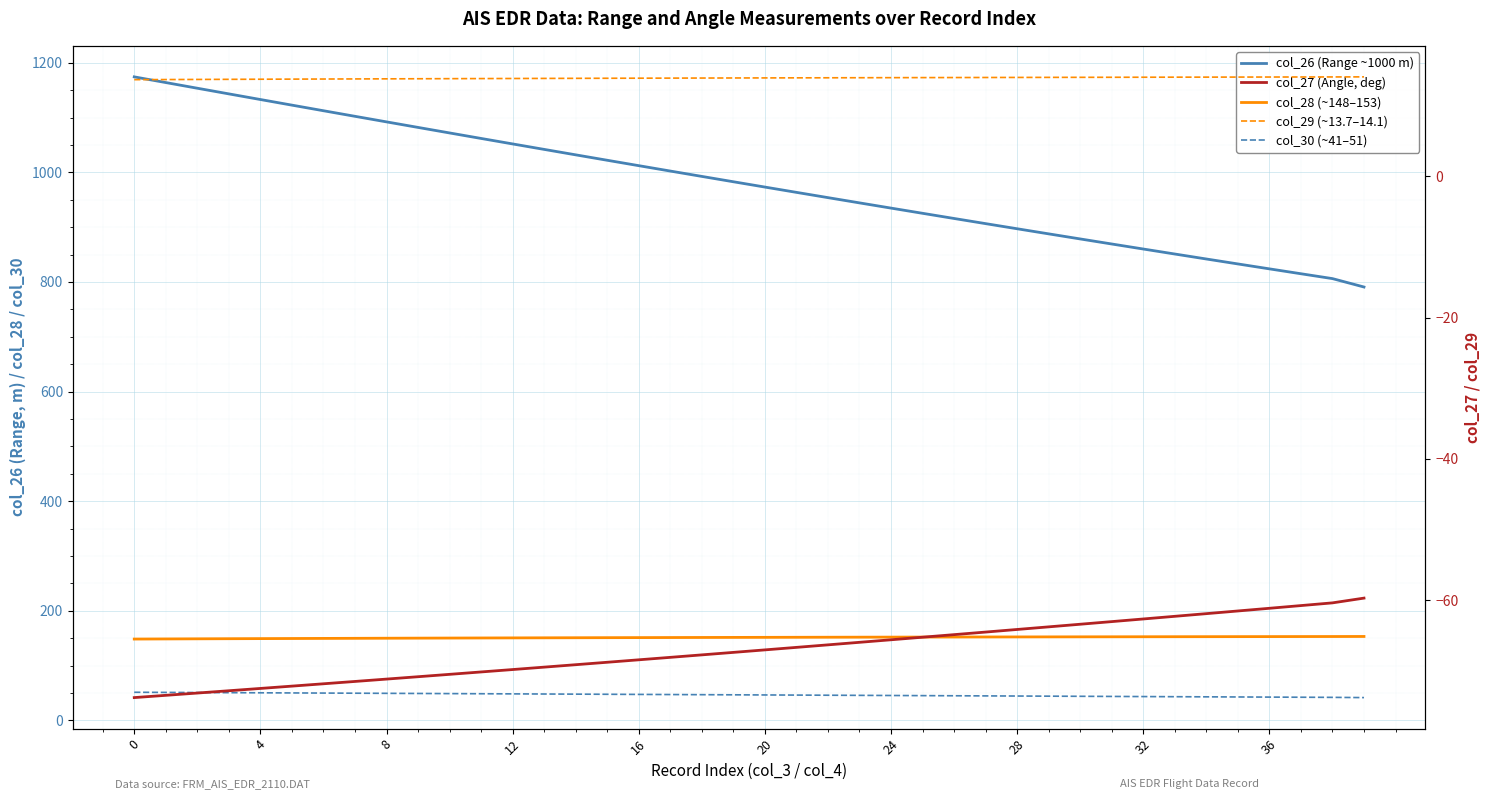

What is the difference between the maximum and minimum values in the col_27 (Angle, deg) series?

14.1